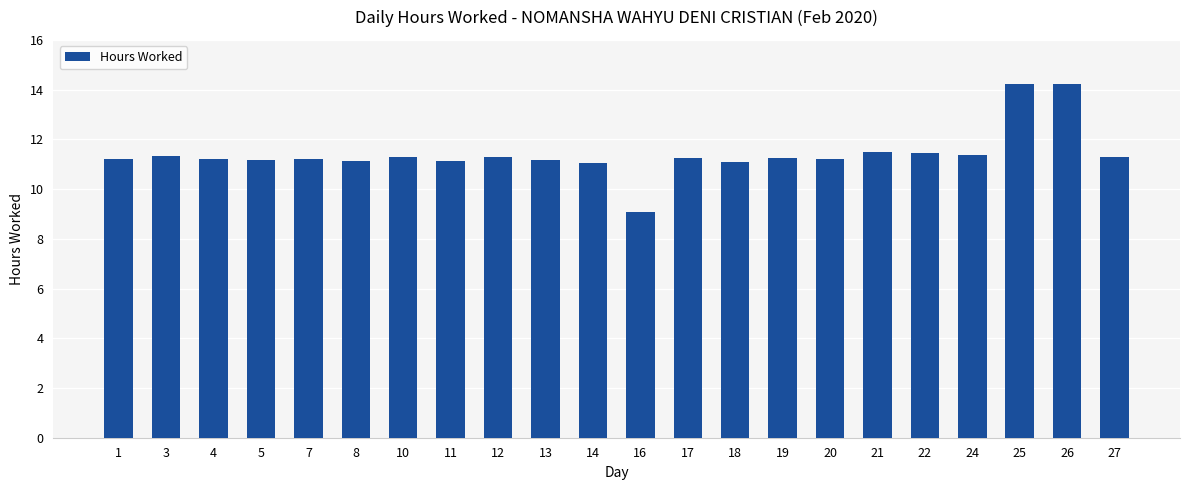

Approximately how many times larger is the value at 21 compared to 1?

1.0